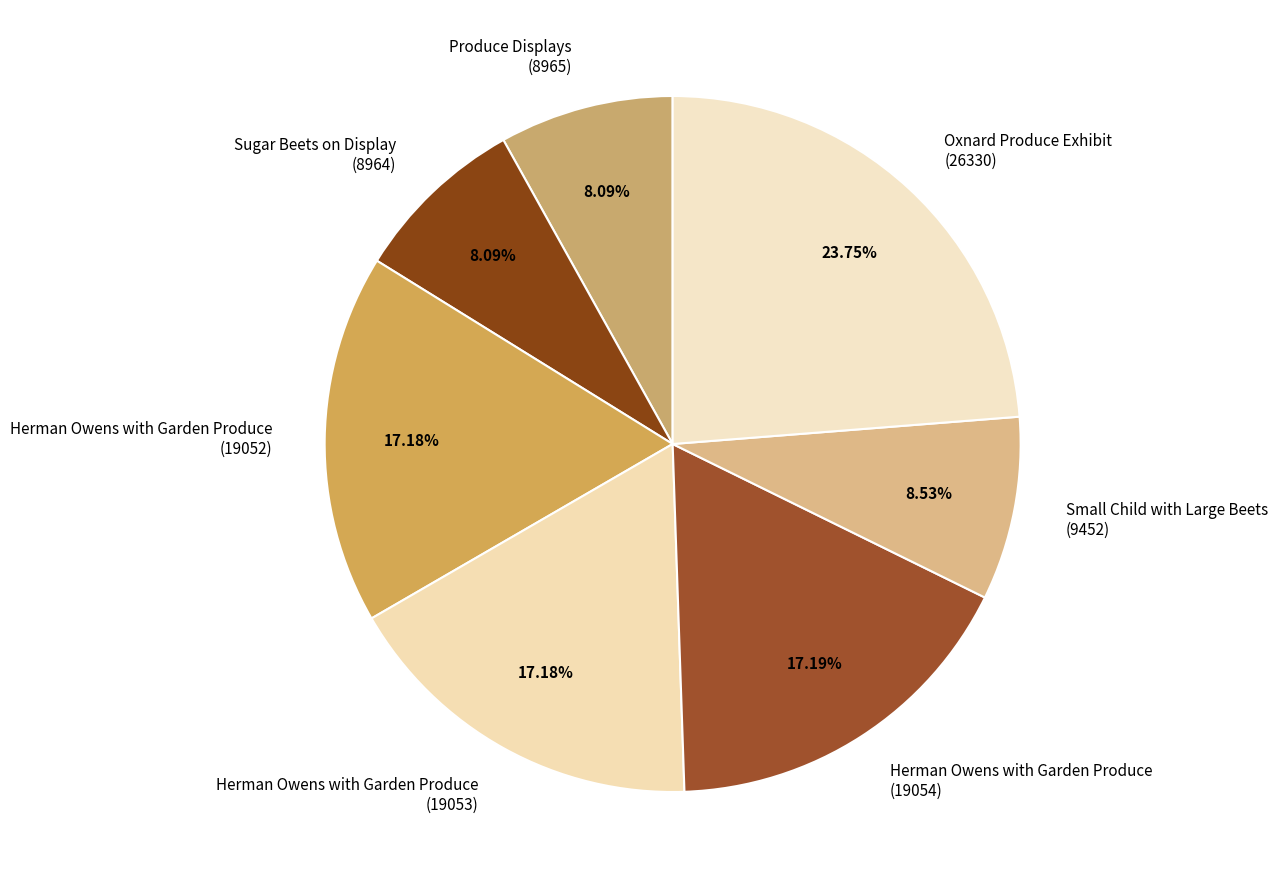

Do Herman Owens with Garden Produce (19053) and Herman Owens with Garden Produce (19052) together represent more than half of the pie?

No